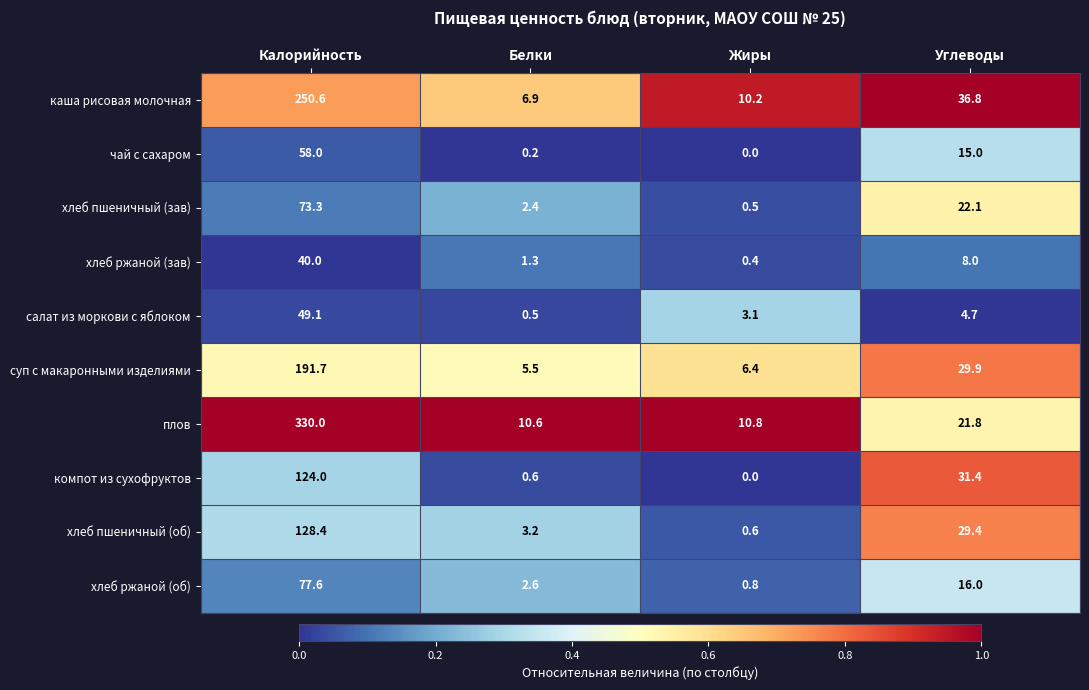

Count the number of data series in this chart.

10